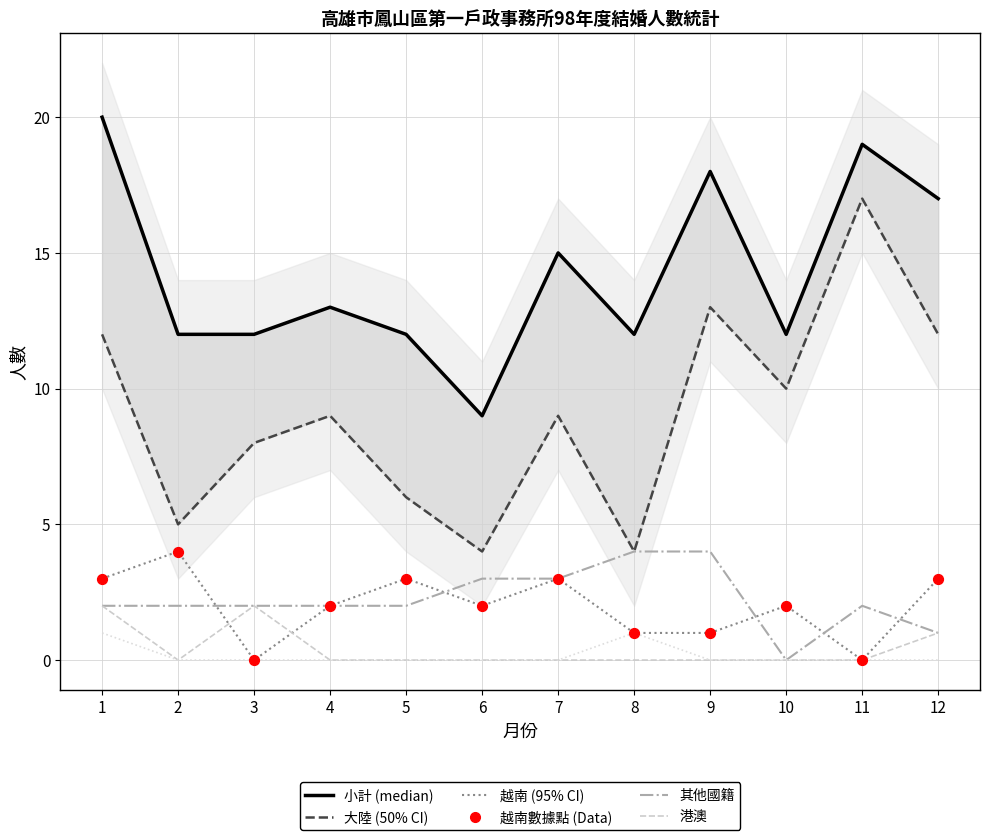

Which series reaches the minimum Y coordinate?

越南